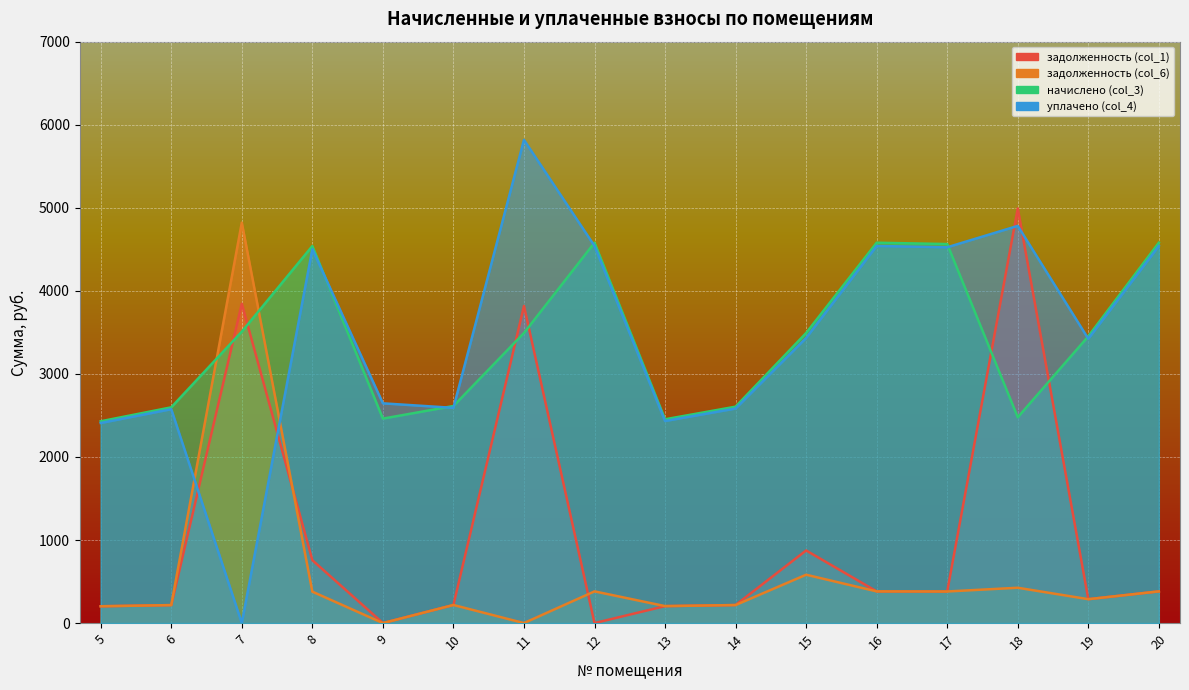

How many data points in задолженность (col_6) are less than 378?

8